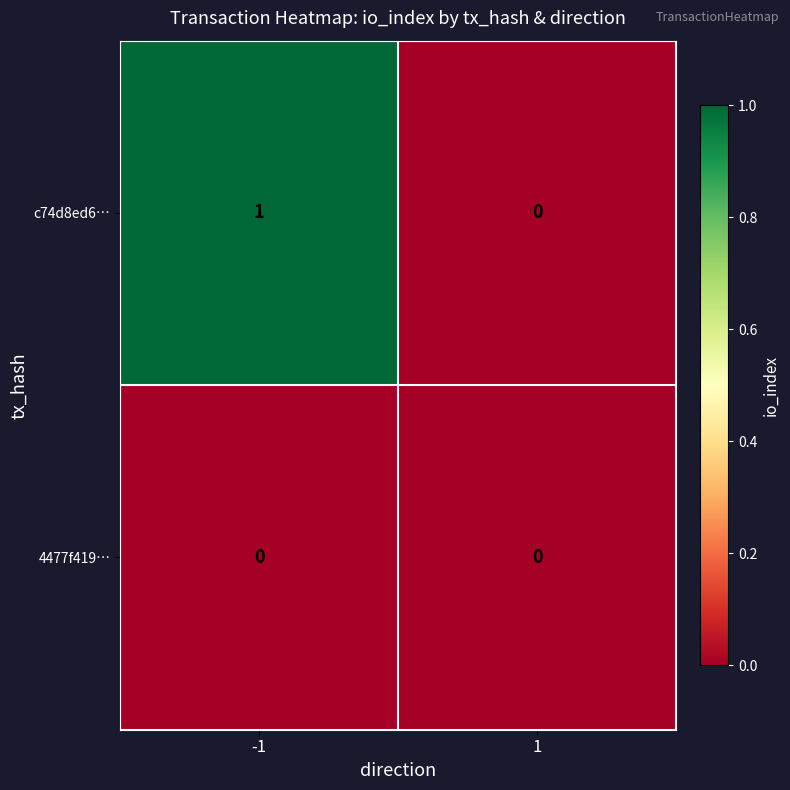

The c74d8ed6… series shows 0 at 1. True or false?

True